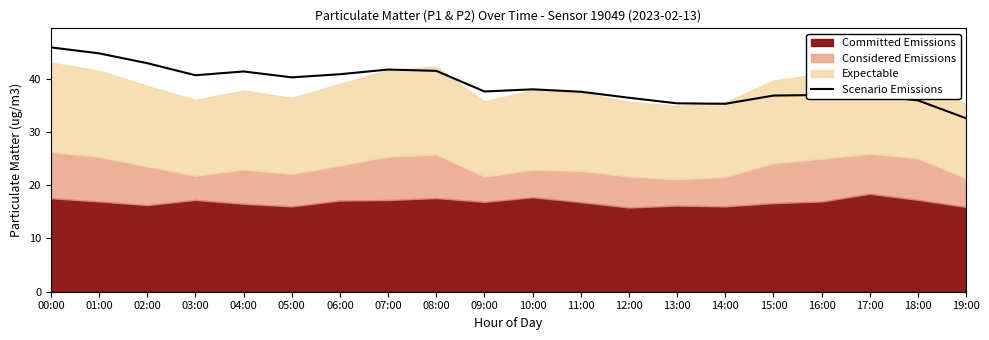

What is the smallest value displayed?

32.5